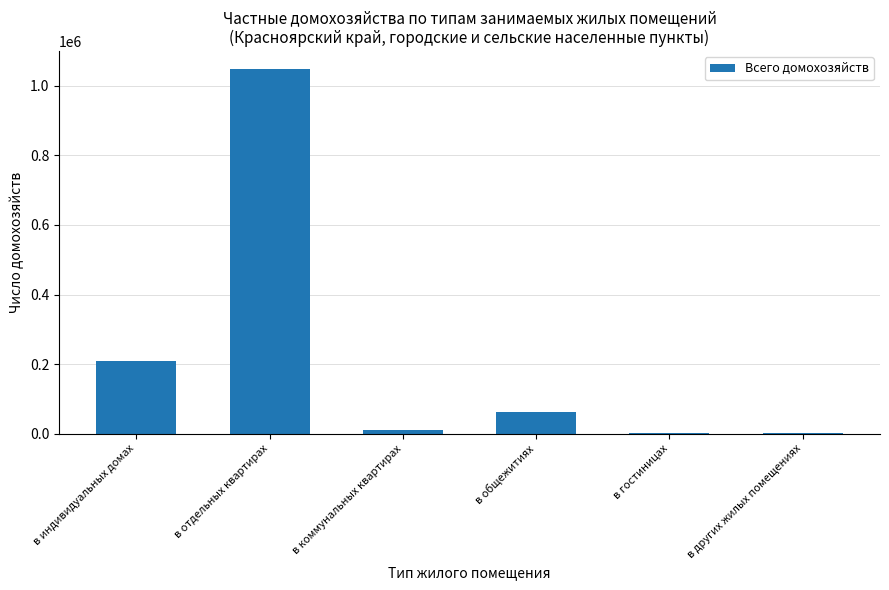

What is the change in value from в индивидуальных домах to в гостиницах?

-205618